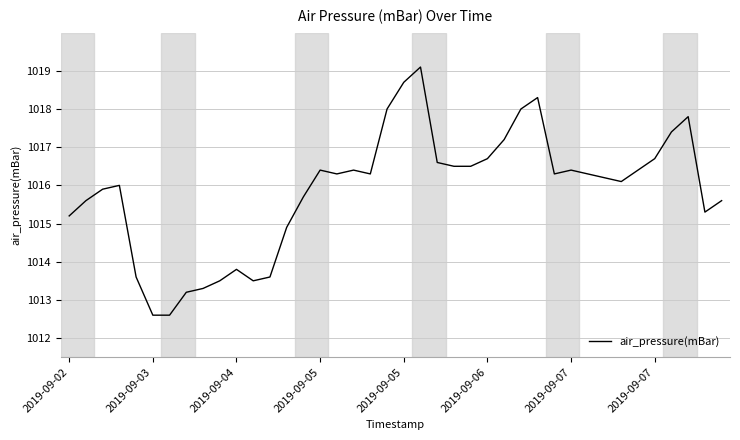

How many lines are shown in the chart?

1